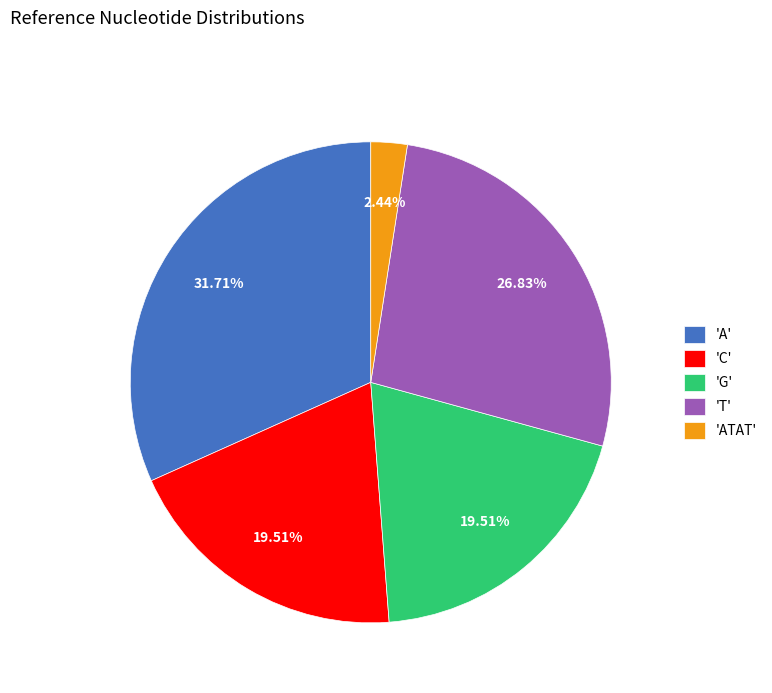

Is there a majority slice in this chart?

No